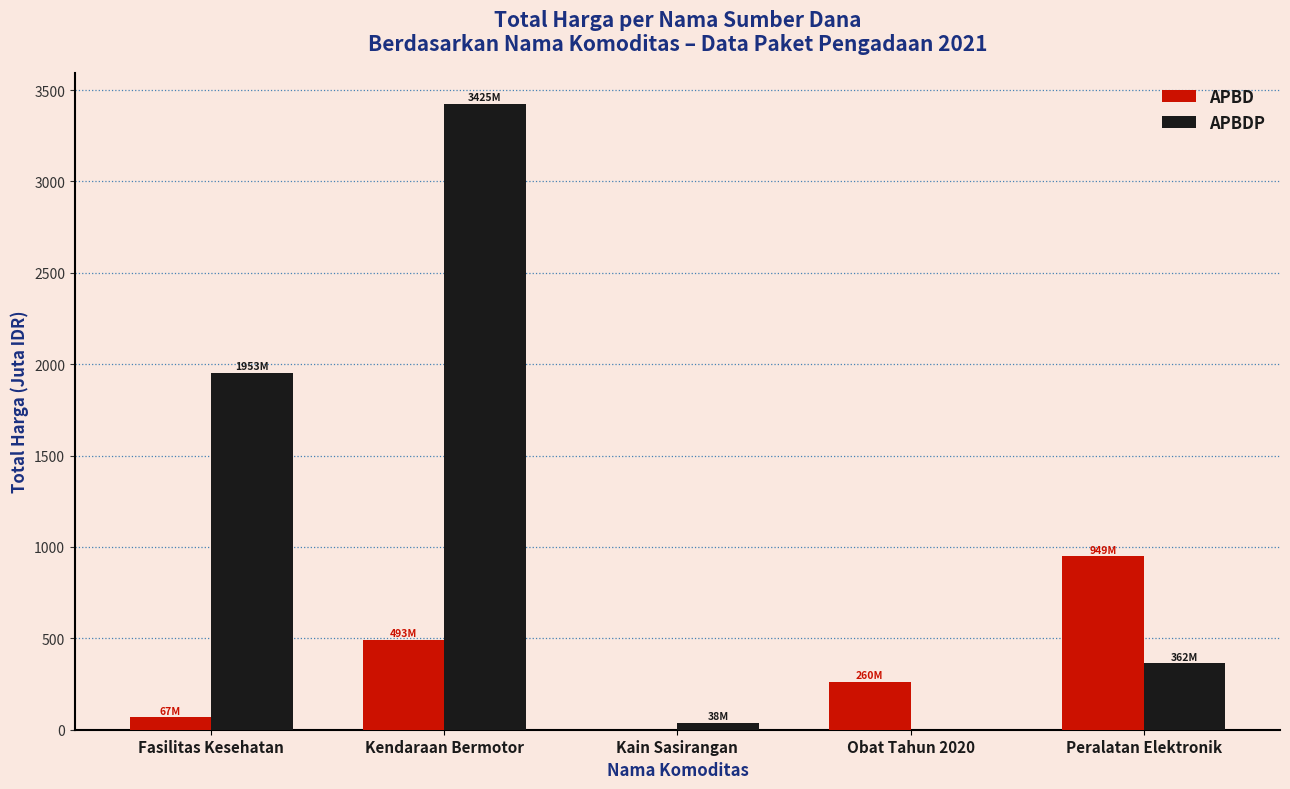

What is the sum of the APBDP values at Obat Tahun 2020 and Peralatan Elektronik?

362.5